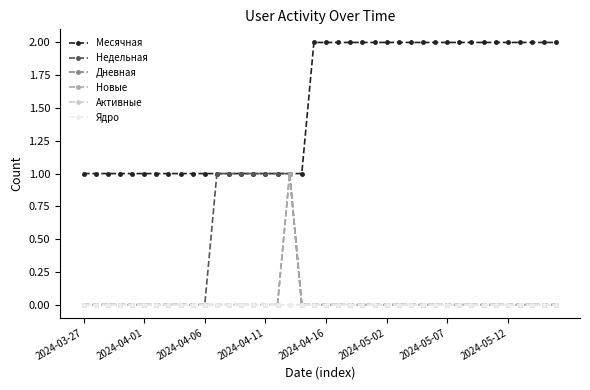

Which series has the largest total across all categories?

Месячная